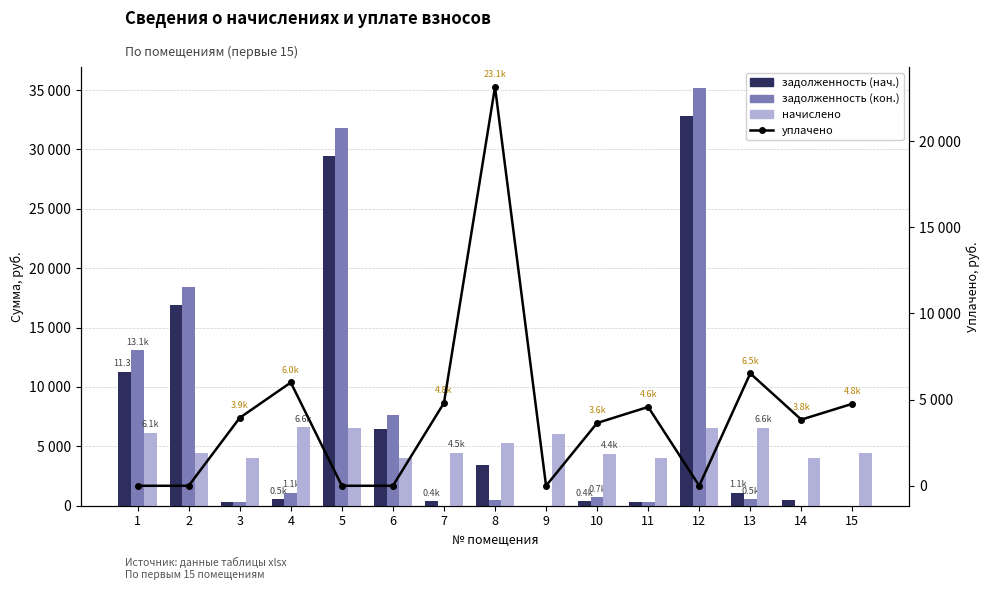

Is the value of задолженность (кон.) at 8 greater than the value of начислено at 11?

No